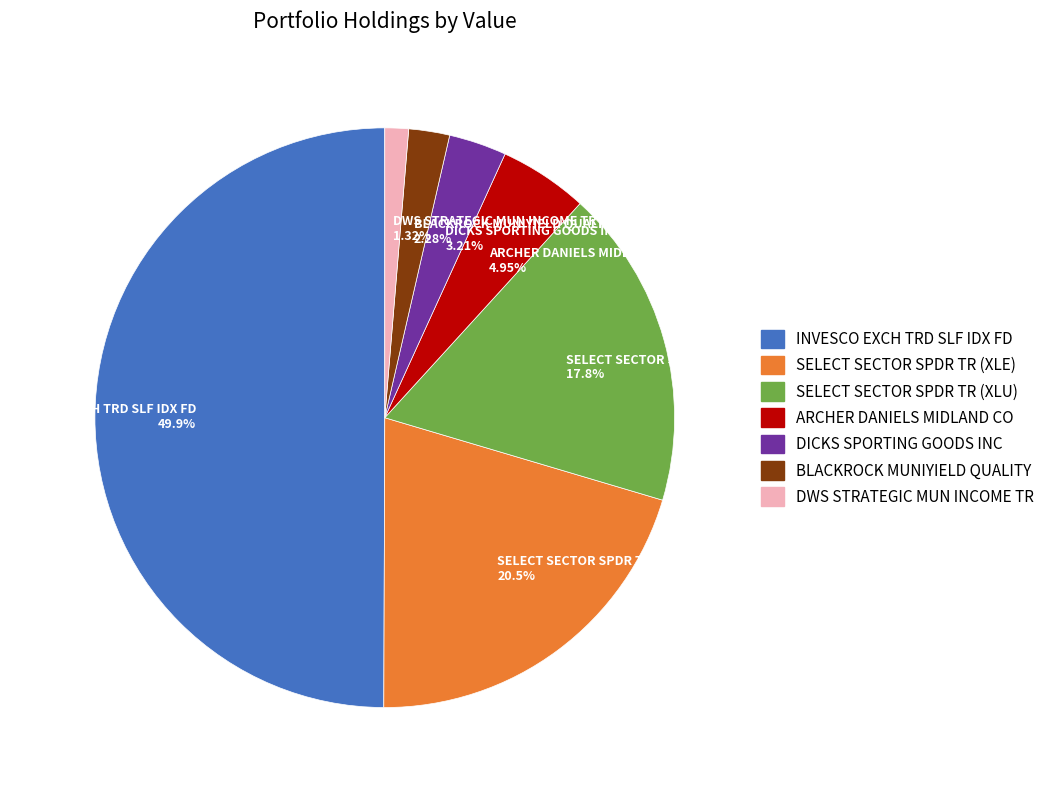

What is the total percentage of INVESCO EXCH TRD SLF IDX FD and ARCHER DANIELS MIDLAND CO?

54.9%